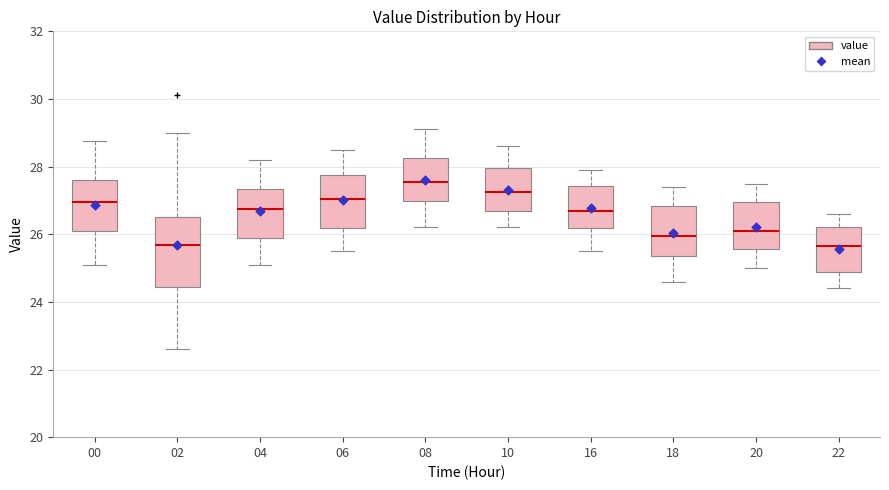

Where does the upper whisker of the box at x = 16 end on the y-axis? The values are not printed on the chart, so give them approximately, as read against the axis.

28.0